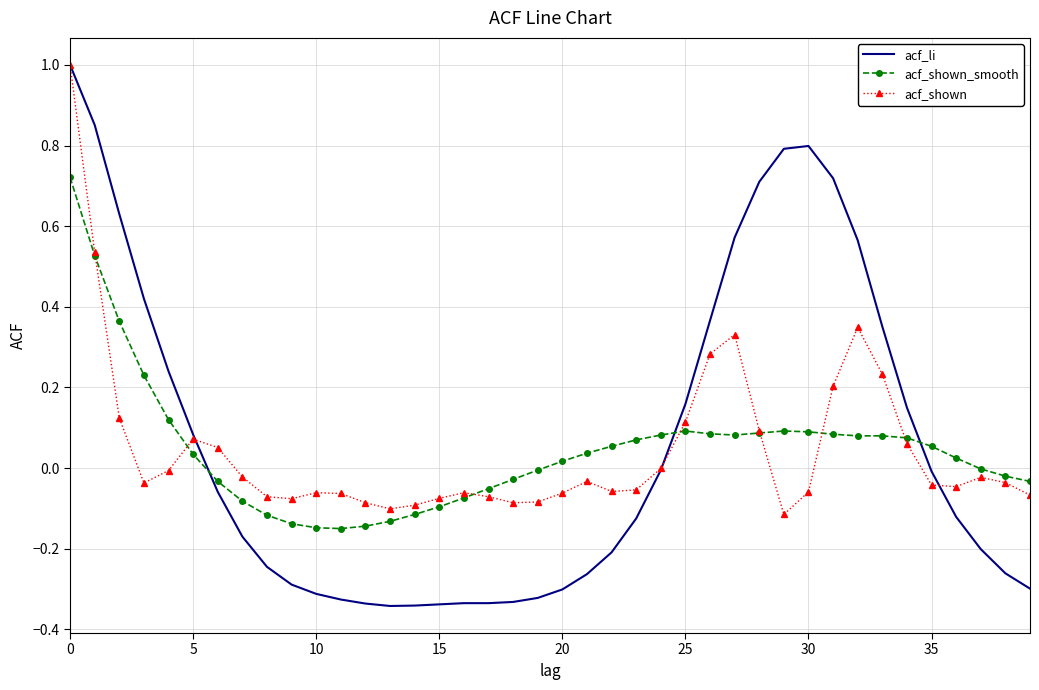

True or false: acf_shown has more than 2 interior local peaks.

True